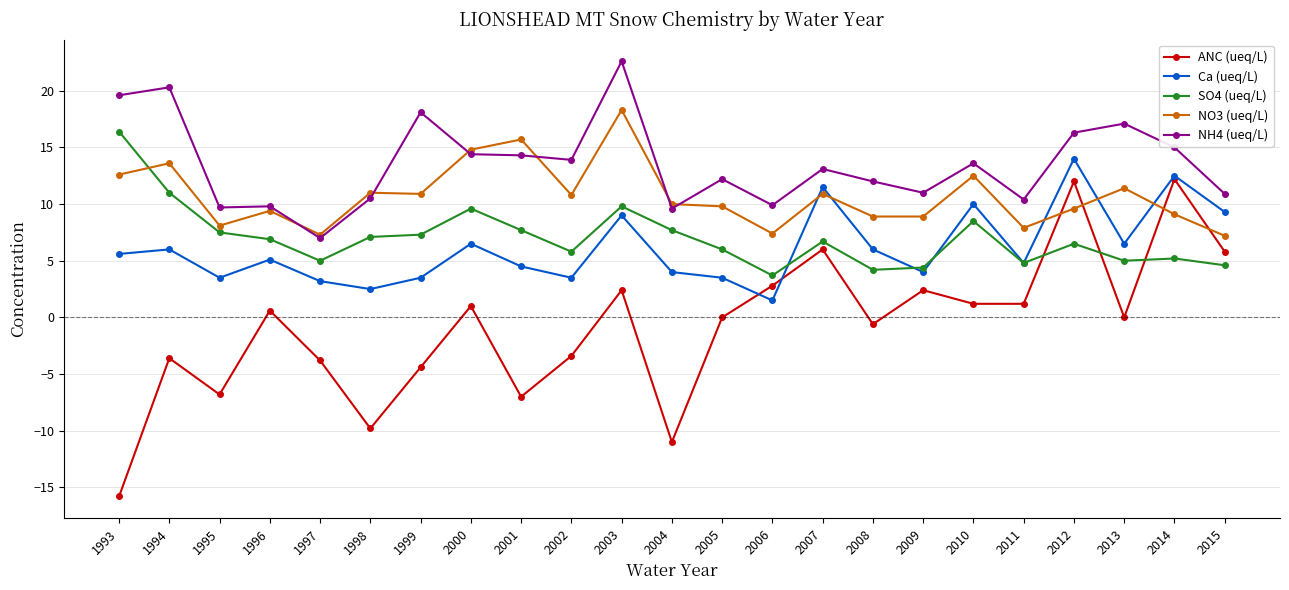

What is the value of the Ca (ueq/L) point at the 12th from the left?

4.0